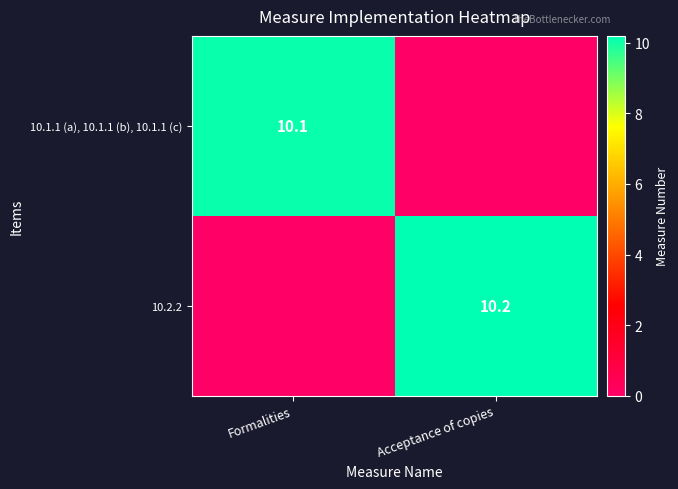

The 10.1.1 (a), 10.1.1 (b), 10.1.1 (c) series shows 17.9 at Formalities. True or false?

False